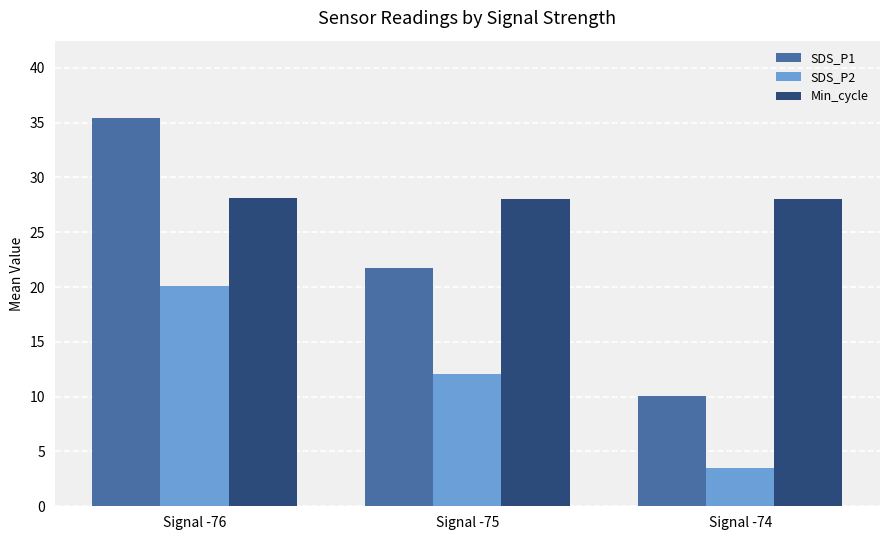

What is the value of the SDS_P1 bar at the 1st from the left?

35.4